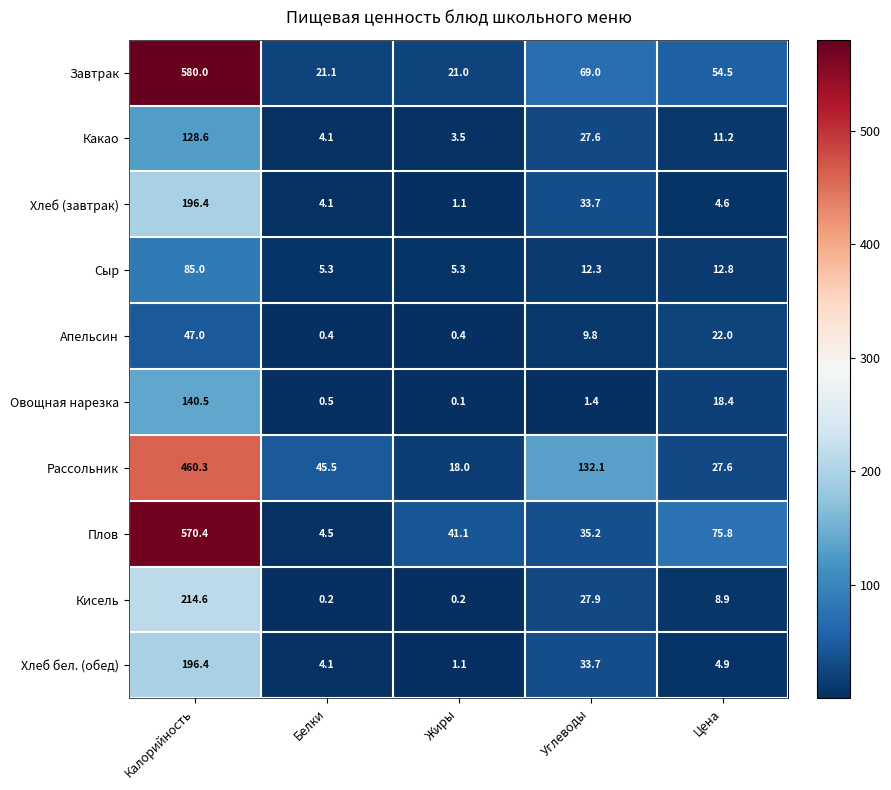

What is the spread (max minus min) of values at Углеводы?

130.7